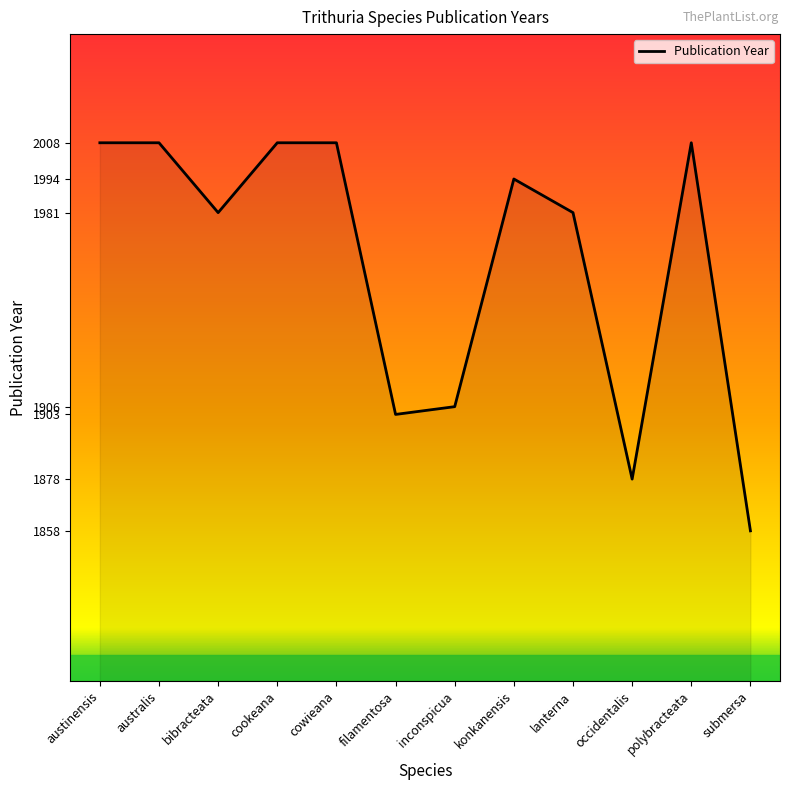

The value at australis is 3450. True or false?

False